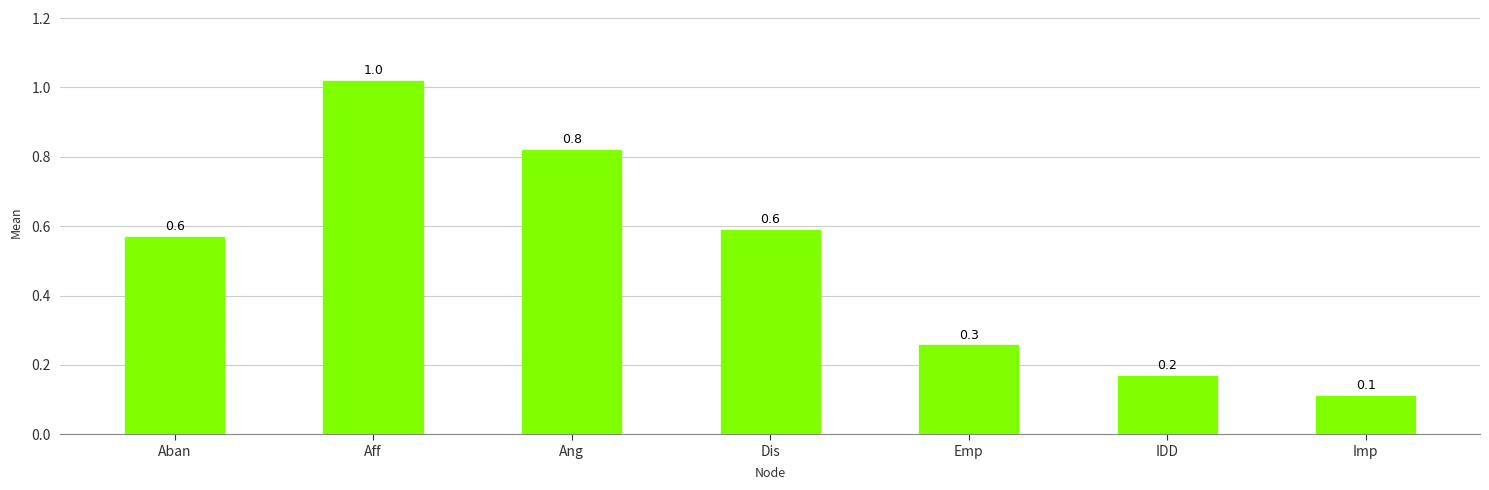

Reading left to right, list all the values displayed in this chart.

Aban=0.6	Aff=1.0	Ang=0.8	Dis=0.6	Emp=0.3	IDD=0.2	Imp=0.1